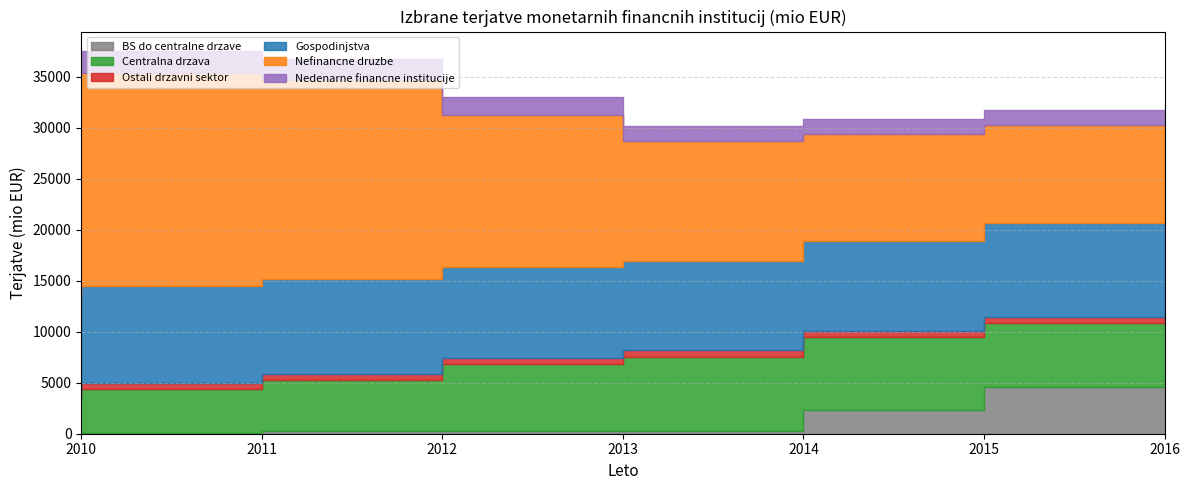

Reading right to left, extract all data points from this chart.

BS do centralne drzave: 2016=4618	2015=2327	2014=263	2013=233	2012=221	2011=102	2010=138
Centralna drzava: 2016=6273	2015=7112	2014=7240	2013=6563	2012=5057	2011=4299	2010=3419
Ostali drzavni sektor: 2016=576	2015=622	2014=685	2013=581	2012=610	2011=584	2010=526
Gospodinjstva: 2016=9154	2015=8856	2014=8762	2013=8917	2012=9267	2011=9454	2010=9282
Nefinancne druzbe: 2016=9664	2015=10502	2014=11729	2013=14902	2012=19470	2011=20876	2010=21646
Nedenarne financne institucije: 2016=1411	2015=1432	2014=1485	2013=1763	2012=2135	2011=2229	2010=2497